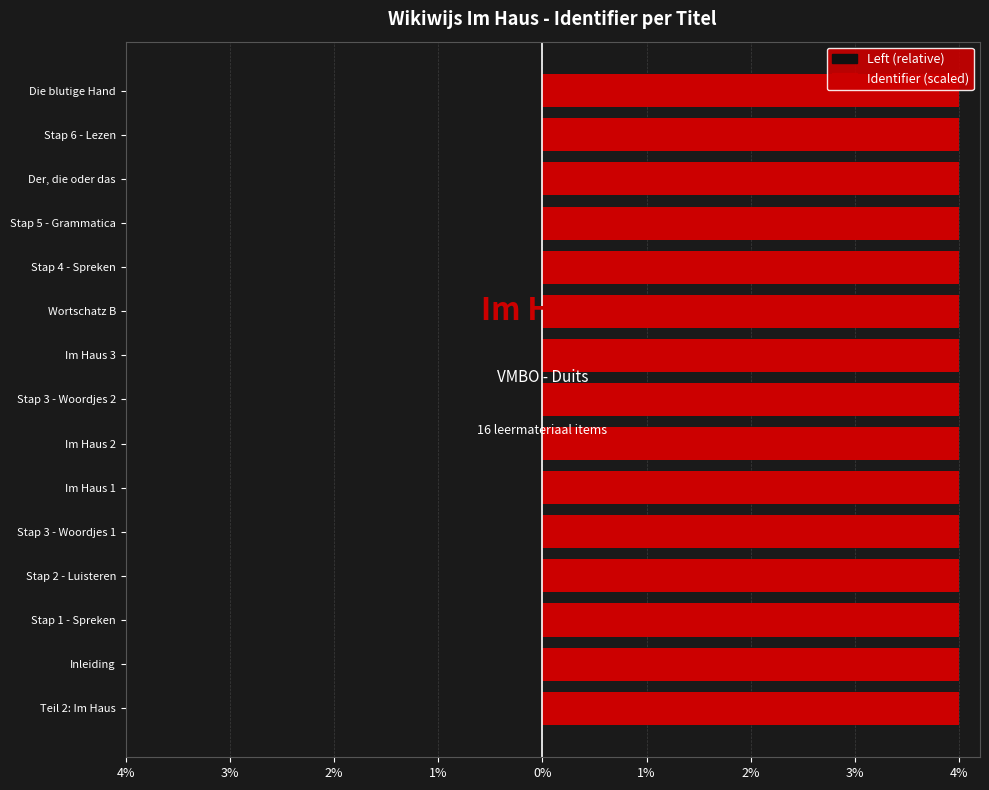

What is the total value across all series at Stap 5 - Grammatica?

4.0